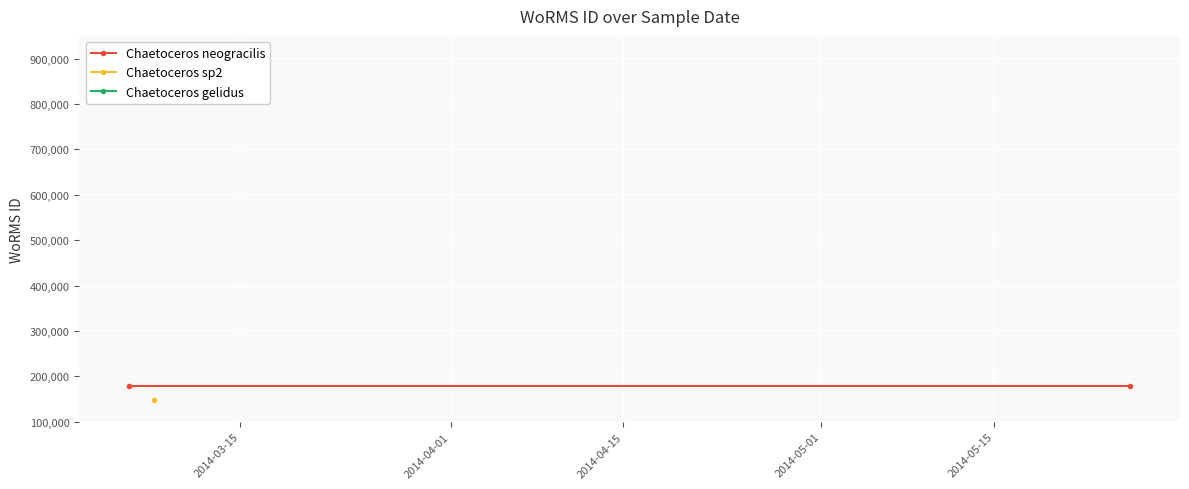

What is the value of the Chaetoceros gelidus point at the 1st from the left?

839985